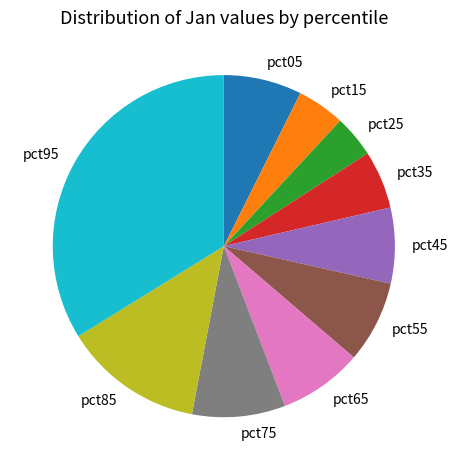

Combined, do pct25 and pct35 account for over 50%?

No